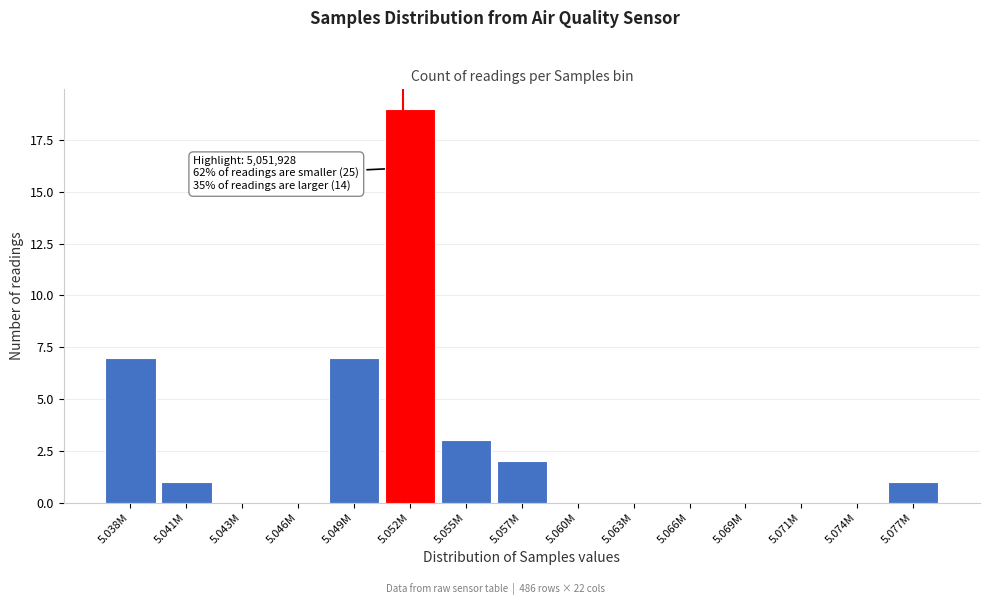

Reading left to right, extract all data points from this chart.

5.038M=7	5.041M=1	5.043M=0	5.046M=0	5.049M=7	5.052M=19	5.055M=3	5.057M=2	5.060M=0	5.063M=0	5.066M=0	5.069M=0	5.071M=0	5.074M=0	5.077M=1